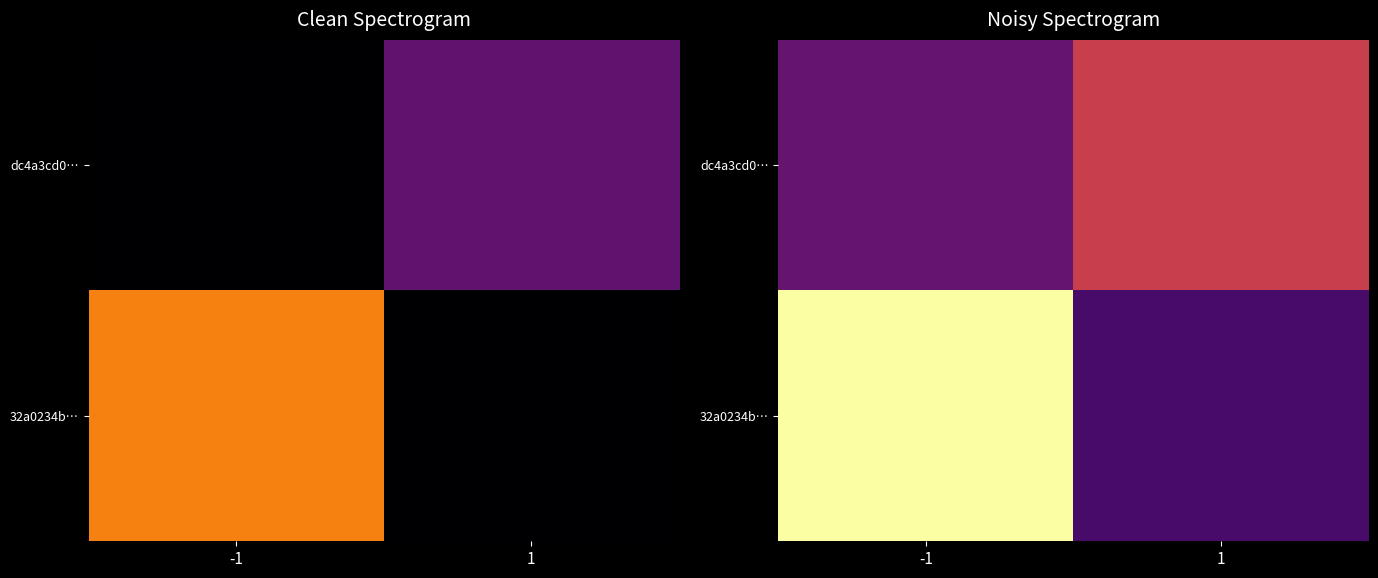

Count the number of categories in the chart.

2